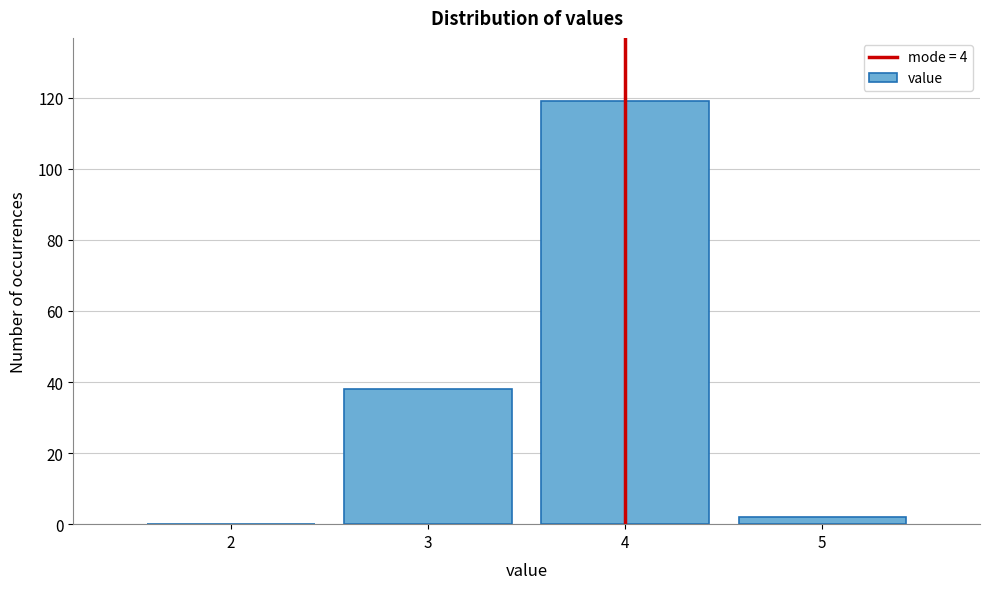

How tall is the bar that spans 2.5 to 3.5 on the x-axis? The values are not printed on the chart, so give them approximately, as read against the axis.

38